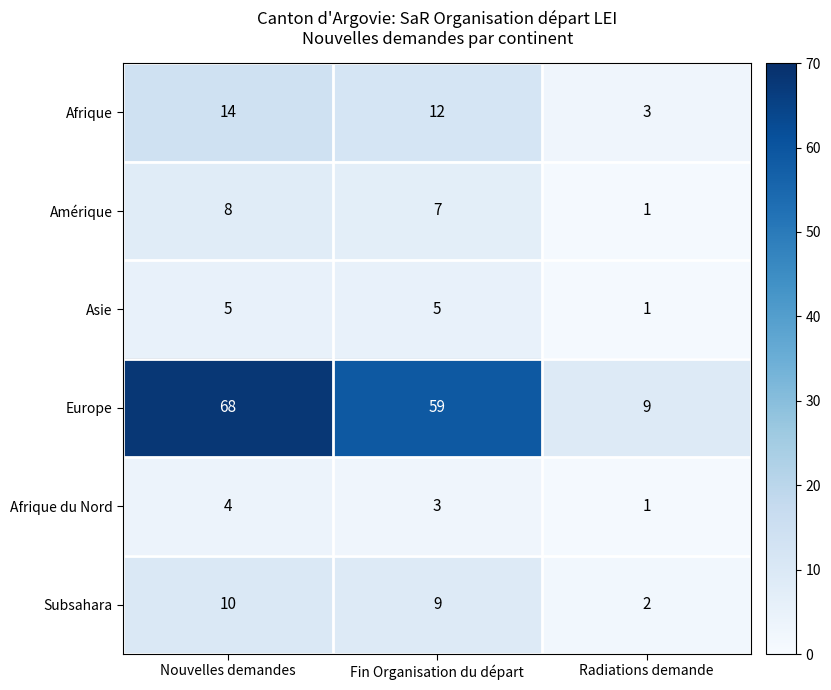

Read the Europe value at Fin Organisation du départ.

59